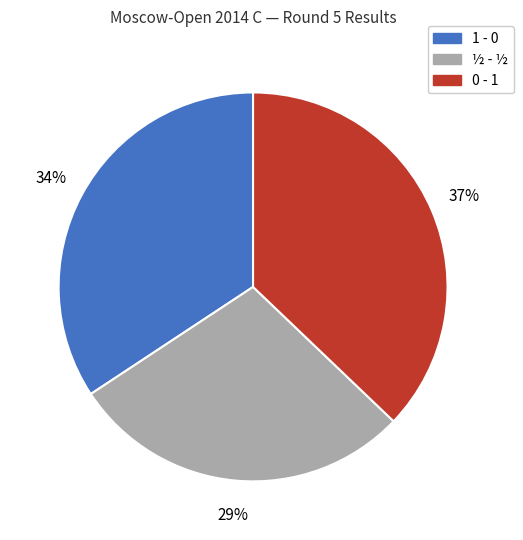

Rank the categories by value from lowest to highest.

½ - ½, 1 - 0, 0 - 1